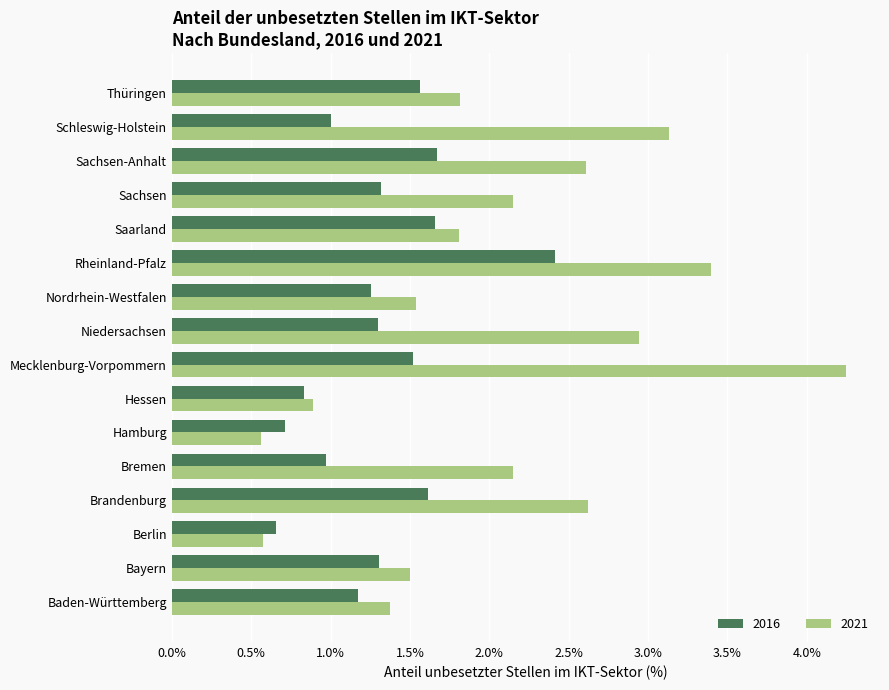

What value does the 2016 series have at Mecklenburg-Vorpommern?

1.5